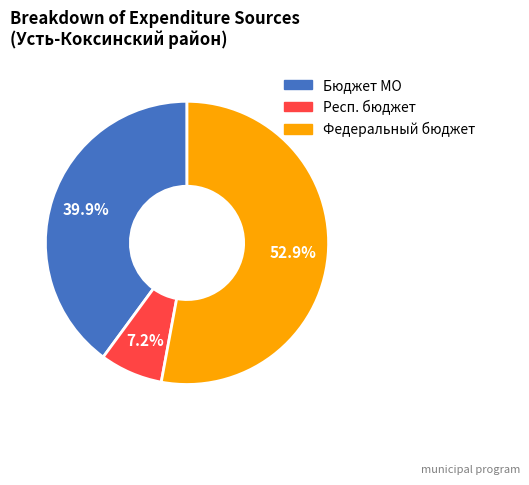

Is there a majority slice in this chart?

Yes